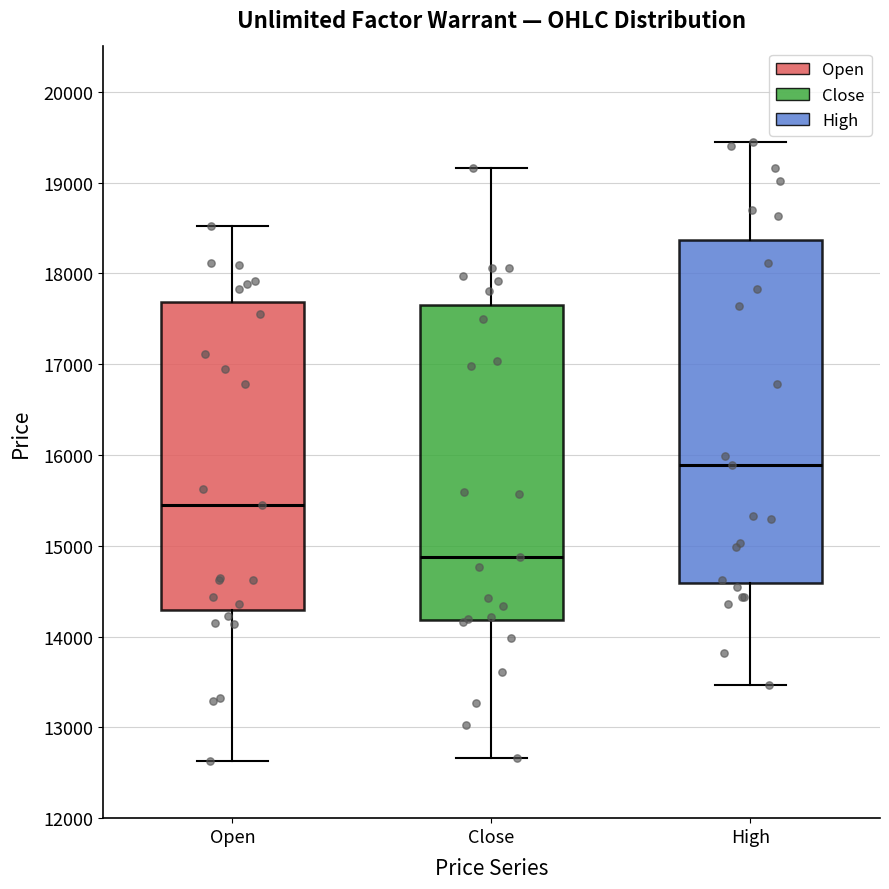

Which box is the tallest, from its lower edge to its upper edge?

High